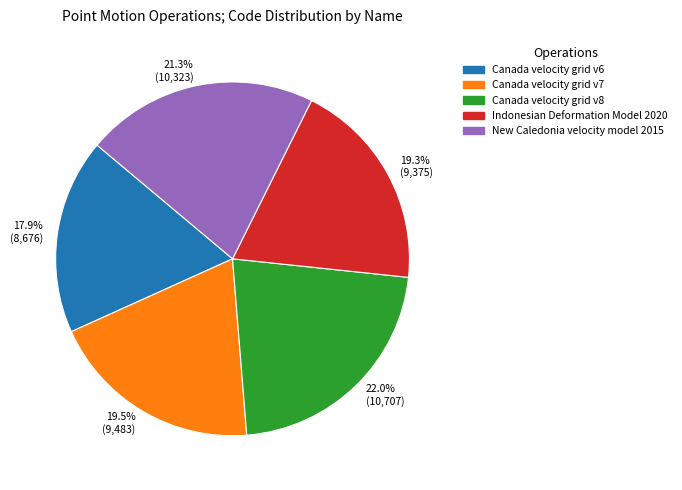

Which slice is the smallest?

17.9% (8,676)